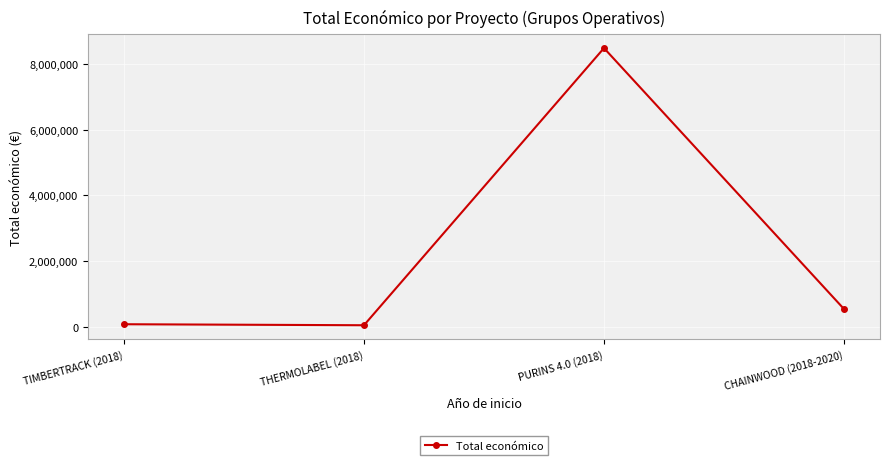

Is this an area chart (filled region under the line)?

No